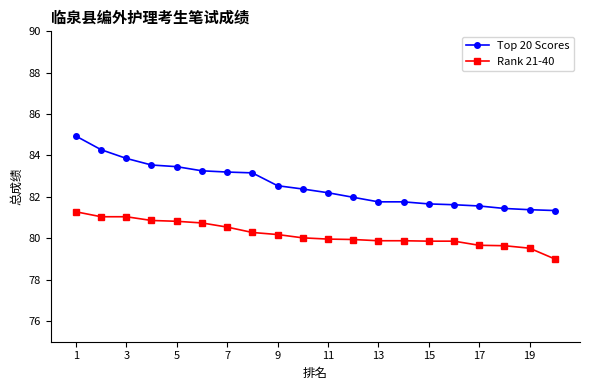

Rank the series by their average value, from lowest to highest.

Rank 21-40, Top 20 Scores